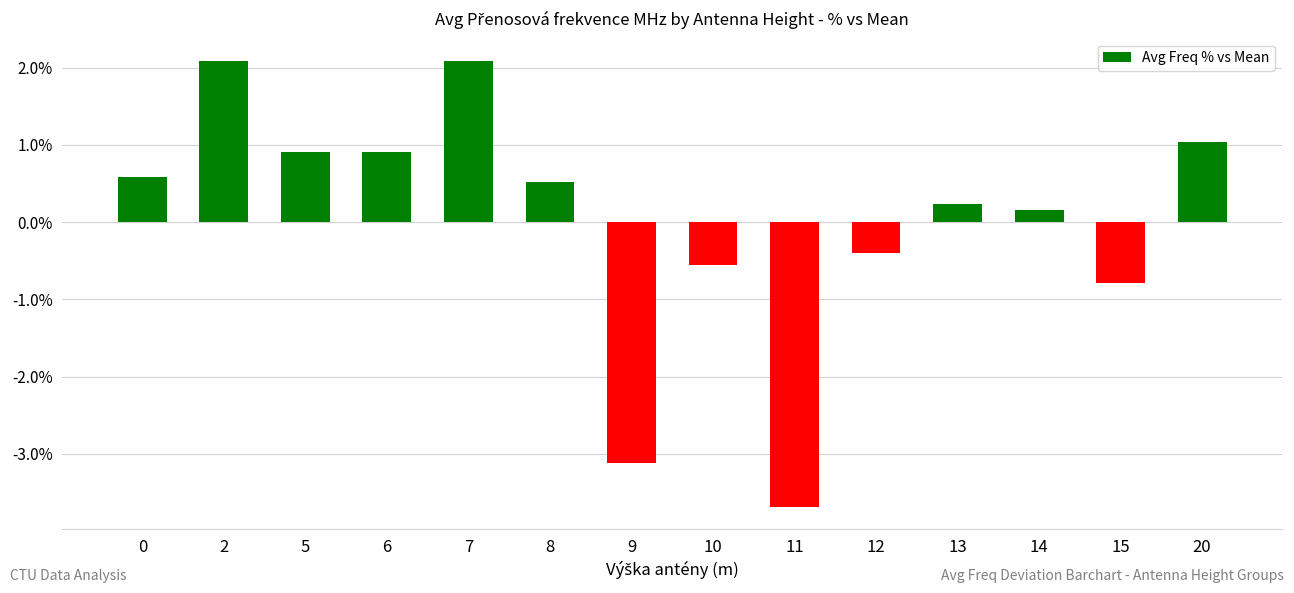

True or false: the data shows -6.6 at 11.

False